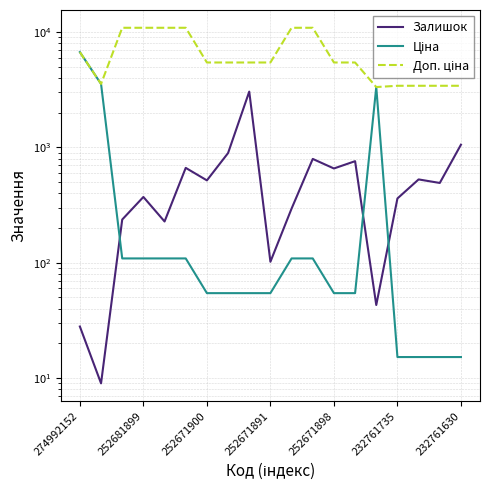

What is the maximum value for Доп. ціна?

10903.0